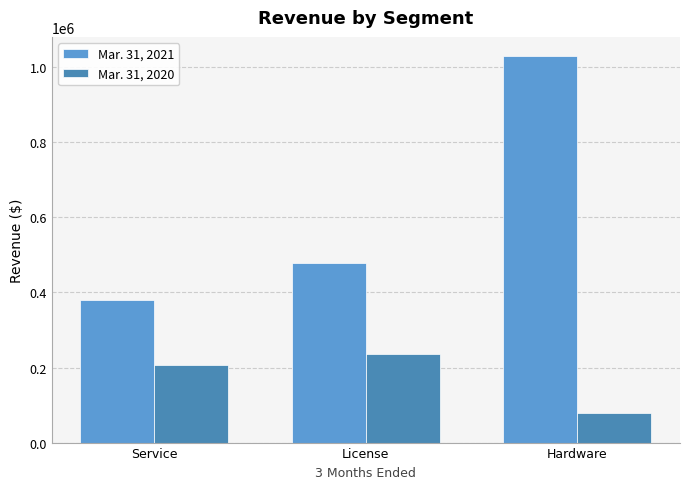

Which series has the largest total across all categories?

Mar. 31, 2021